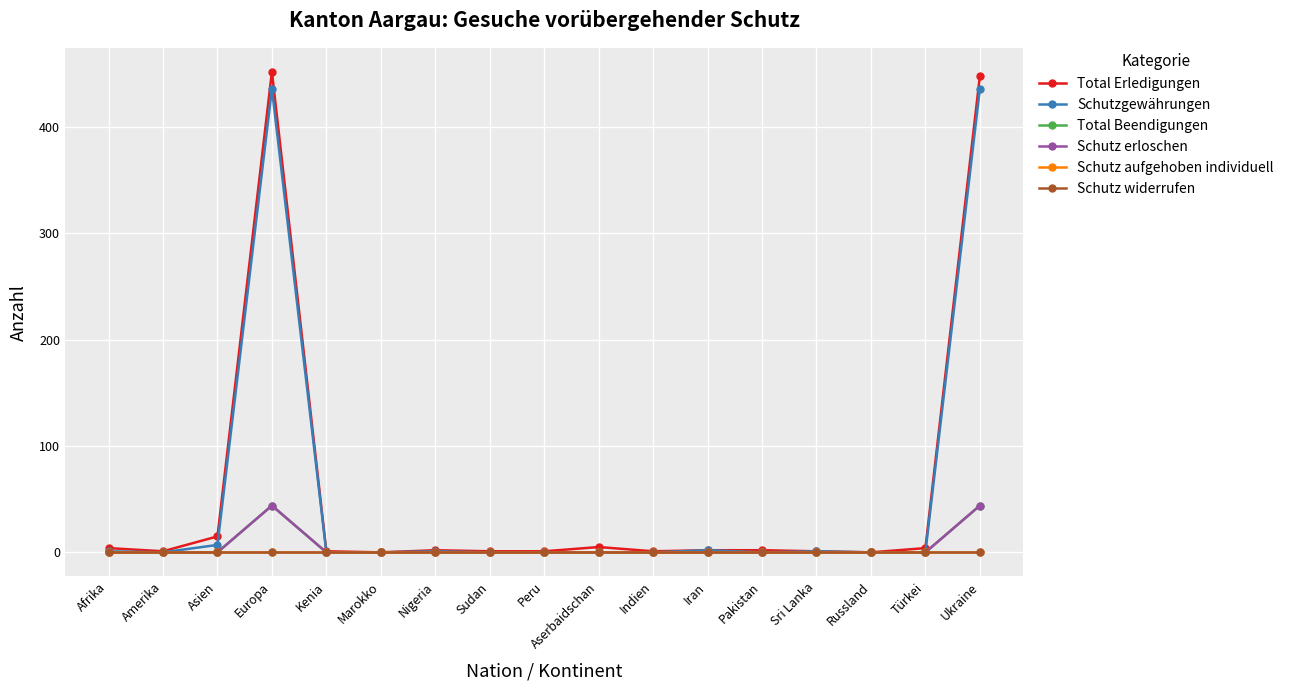

True or false: Schutz widerrufen has a value of 0 at Sri Lanka.

True